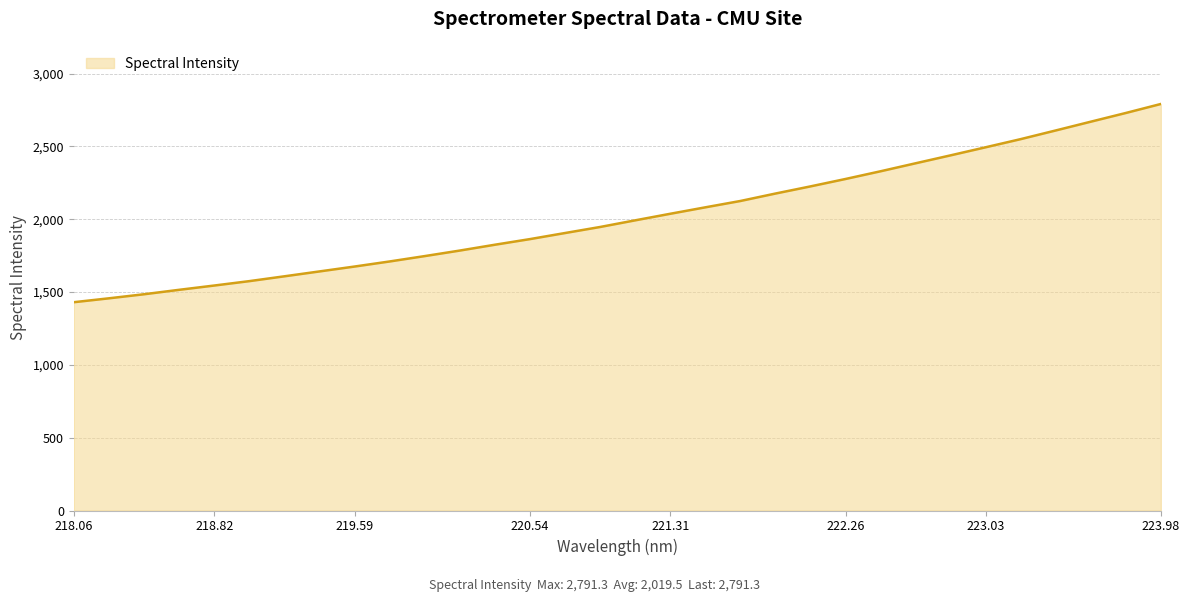

What is the smallest value displayed?

1430.2